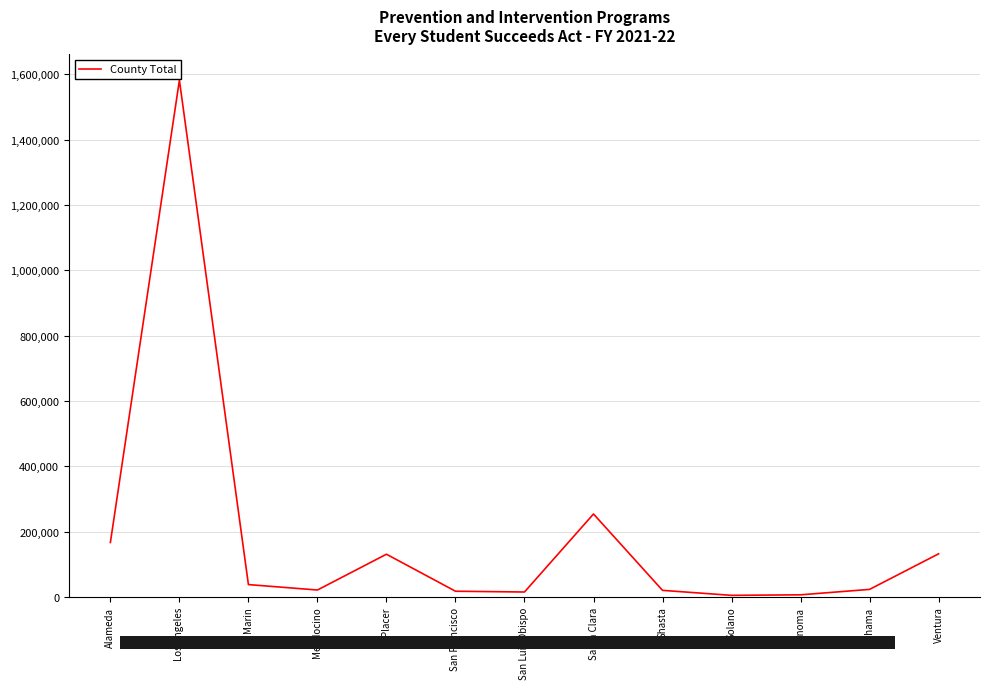

Read the value at Santa Clara.

253844